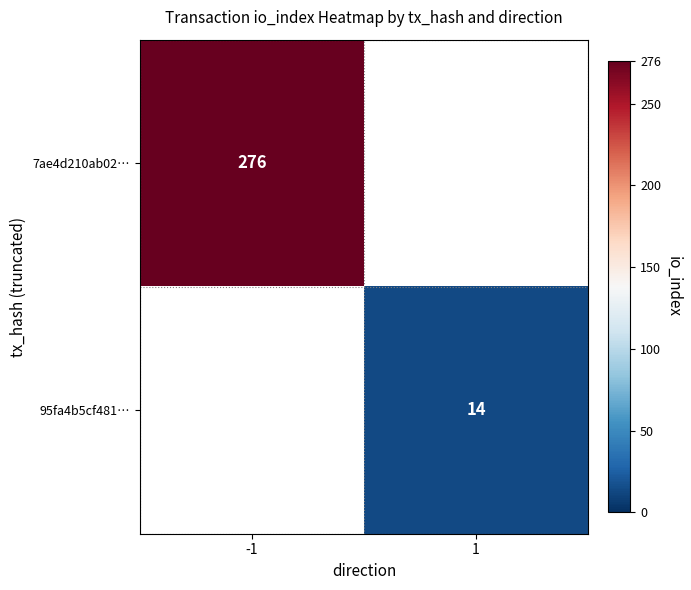

Is it true that 95fa4b5cf481… equals 7 at 1?

False